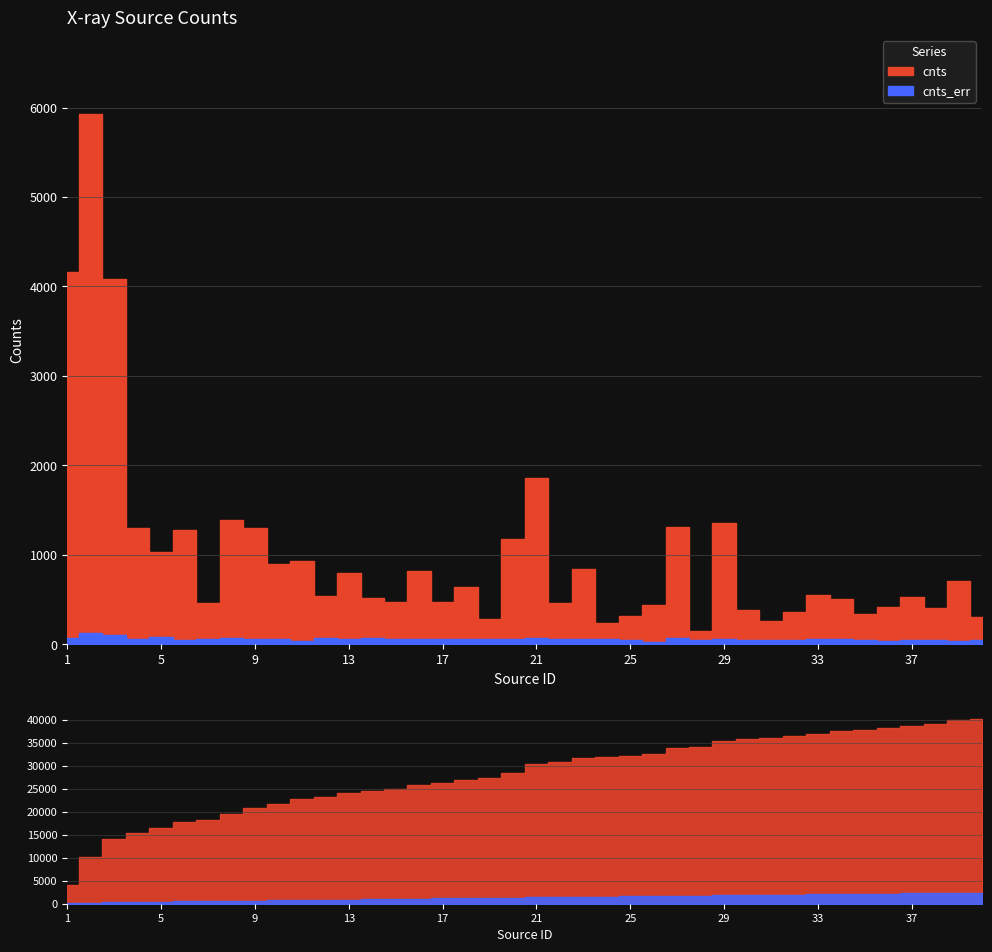

Where is the first local maximum for cnts_err?

2